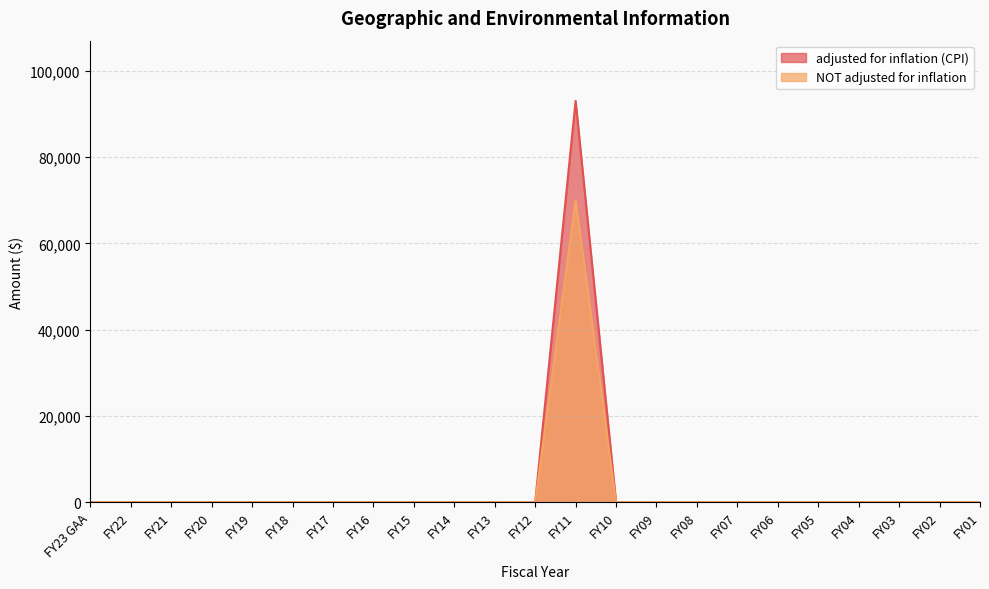

Is it true that adjusted for inflation (CPI) equals 0 at FY10?

True